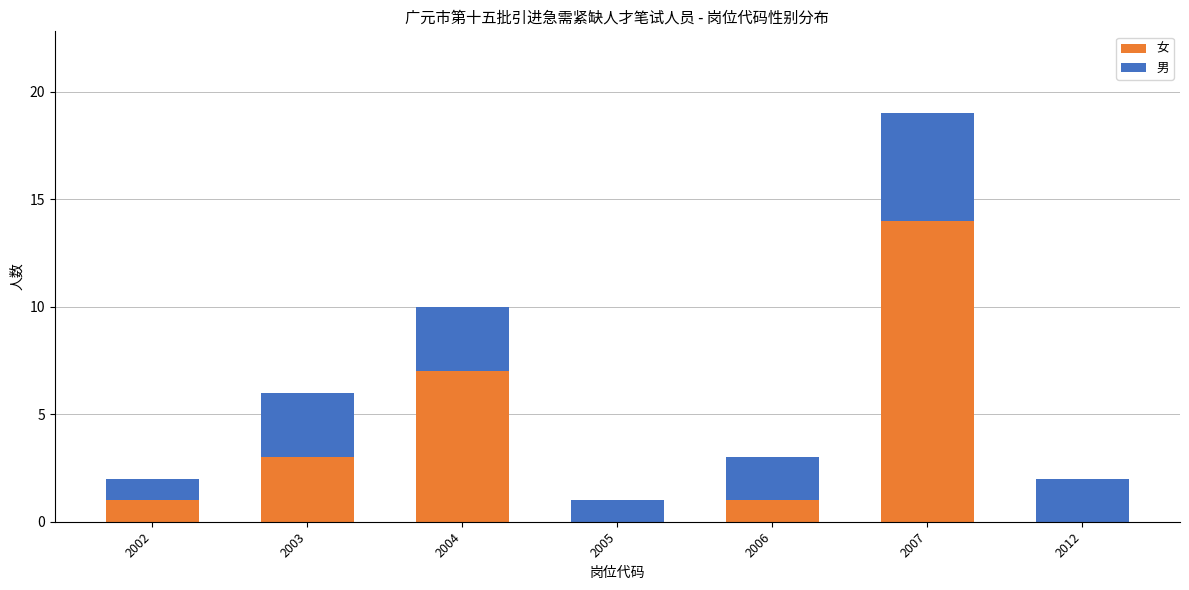

Reading left to right, what are the values for 女?

2002=1	2003=3	2004=7	2005=0	2006=1	2007=14	2012=0